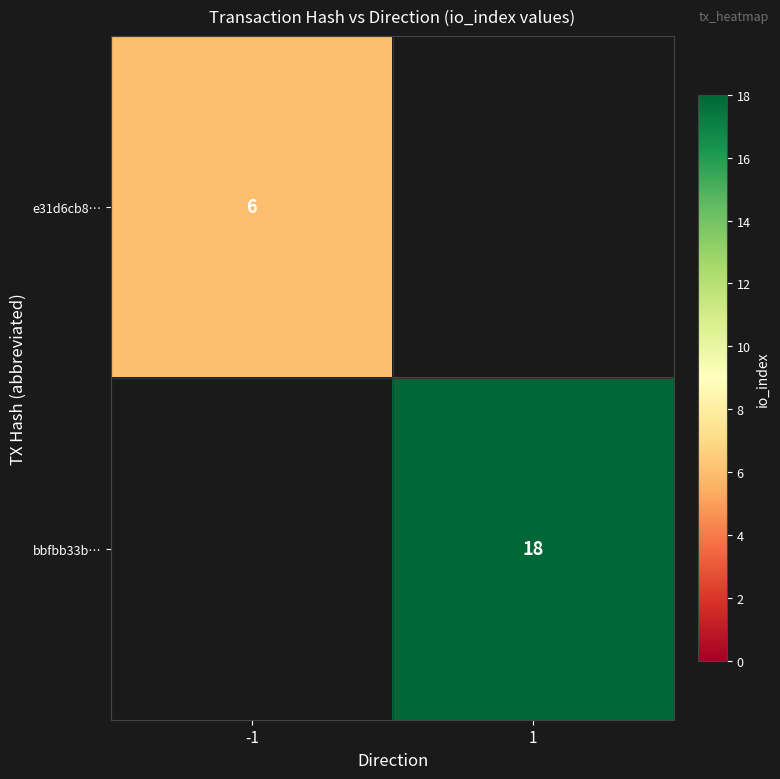

Which has a higher value, -1 or 1?

-1